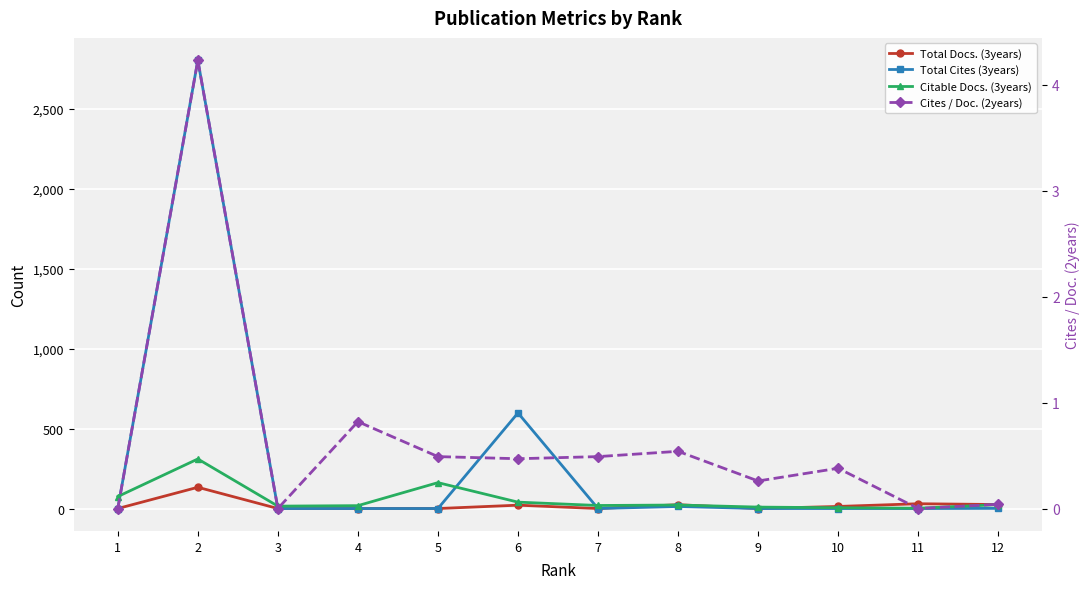

Reading right to left, what are all the values shown in this chart?

Total Docs. (3years): 25.0	30.0	13.0	0.0	24.0	0.0	21.0	0.0	0.0	0.0	133.0	0.0
Total Cites (3years): 1.0	0.0	0.0	0.0	13.0	0.0	598.0	0.0	0.0	0.0	2804.0	0.0
Citable Docs. (3years): 24.0	2.0	5.0	9.0	22.0	19.0	40.0	162.0	18.0	15.0	310.0	75.0
Cites / Doc. (2years): 0.0	0.0	0.4	0.3	0.5	0.5	0.5	0.5	0.8	0.0	4.2	0.0